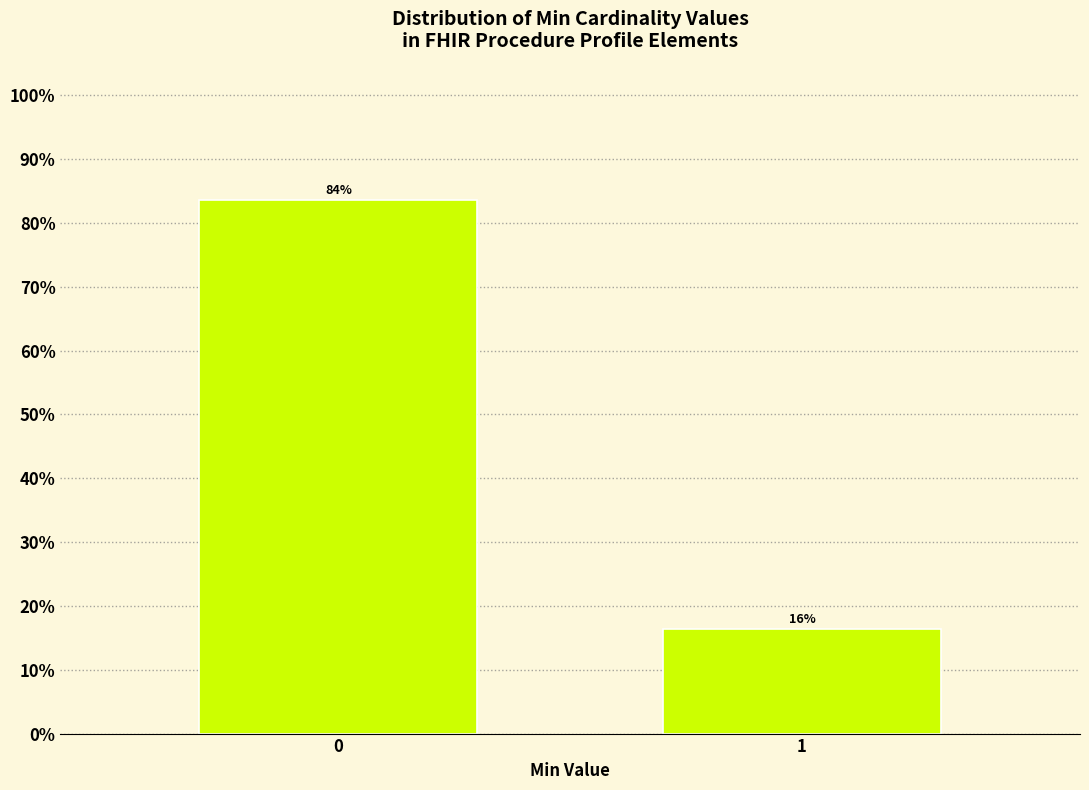

What is the smallest value displayed?

16.4